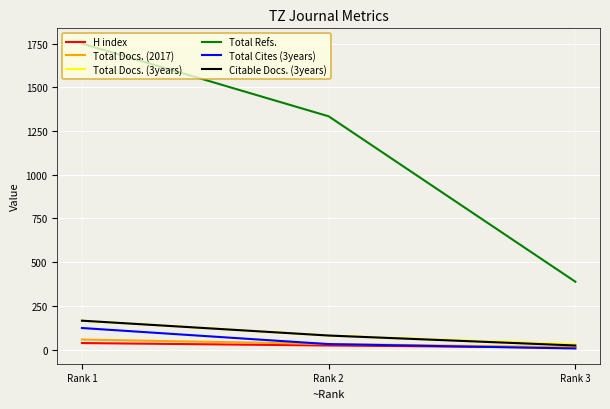

What is the lowest value of the Citable Docs. (3years) series?

23